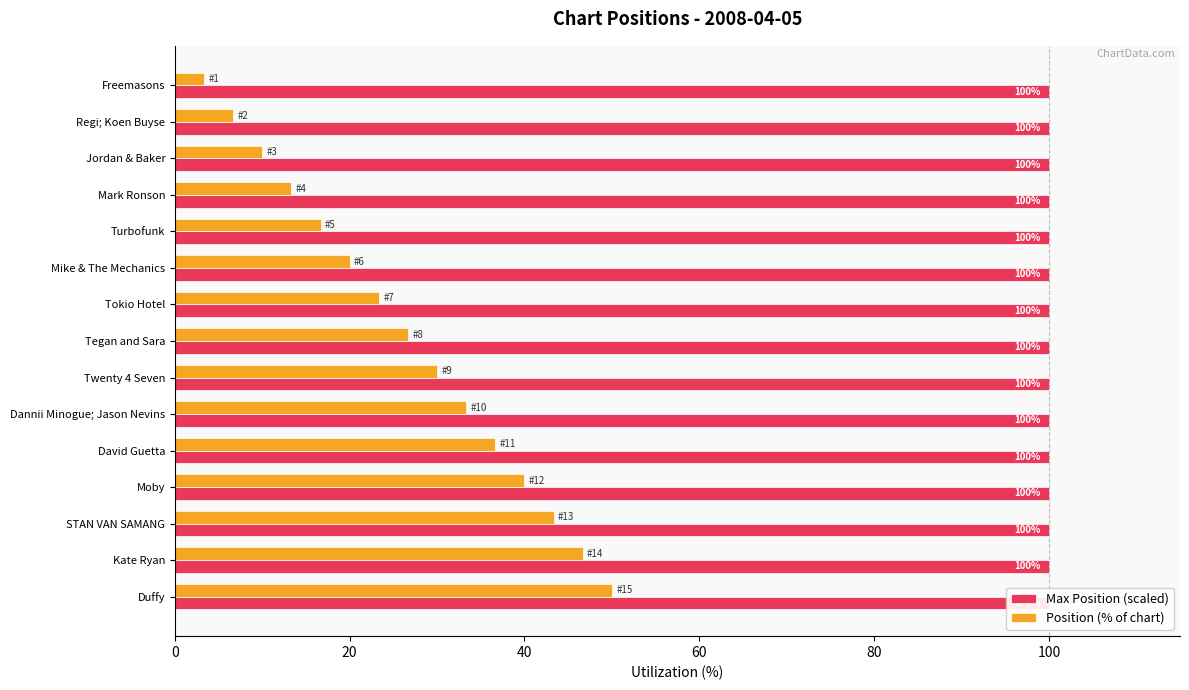

Which series has the largest total across all categories?

Position (% of chart)